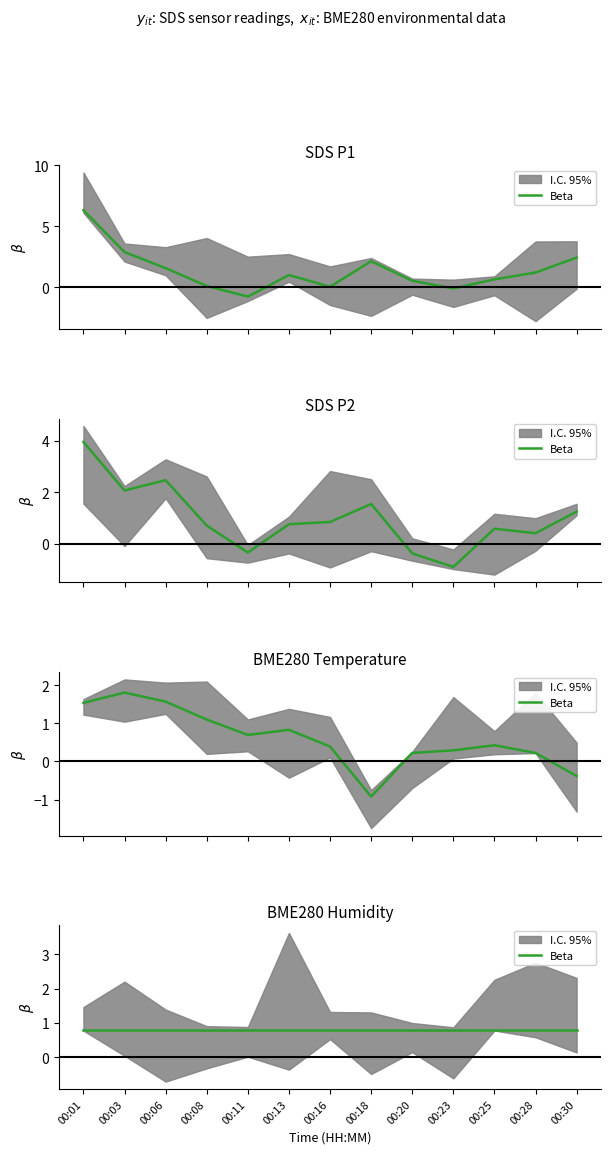

Which series changed the most between 00:13 and 00:30?

SDS_P1